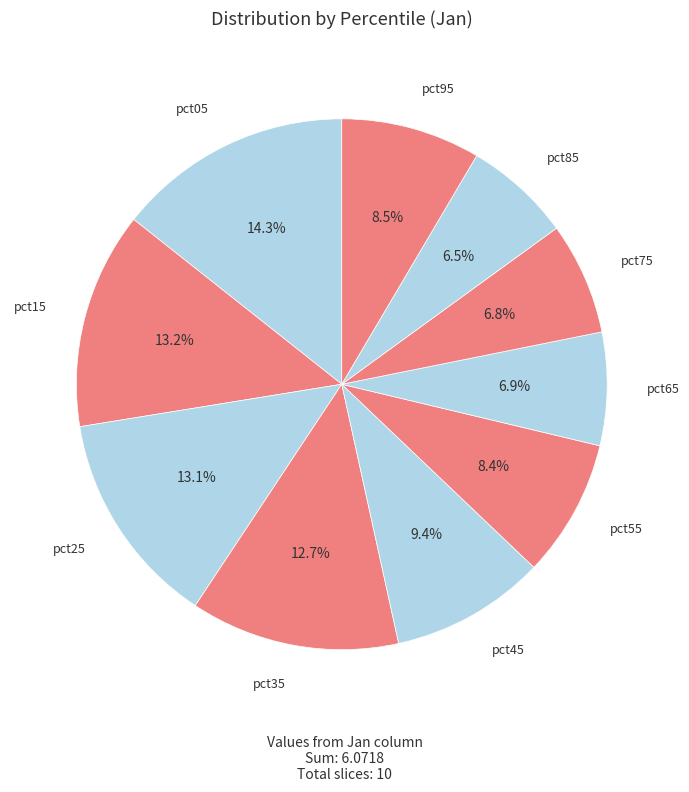

To the nearest percent, what is the difference between the largest and smallest slice percentages?

8%